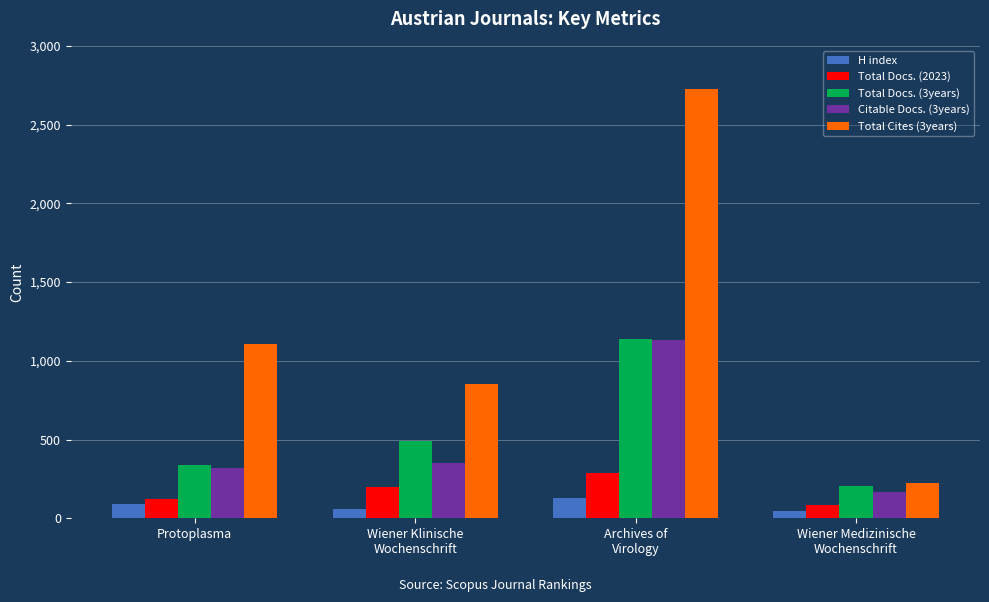

How many bars are there in total?

20